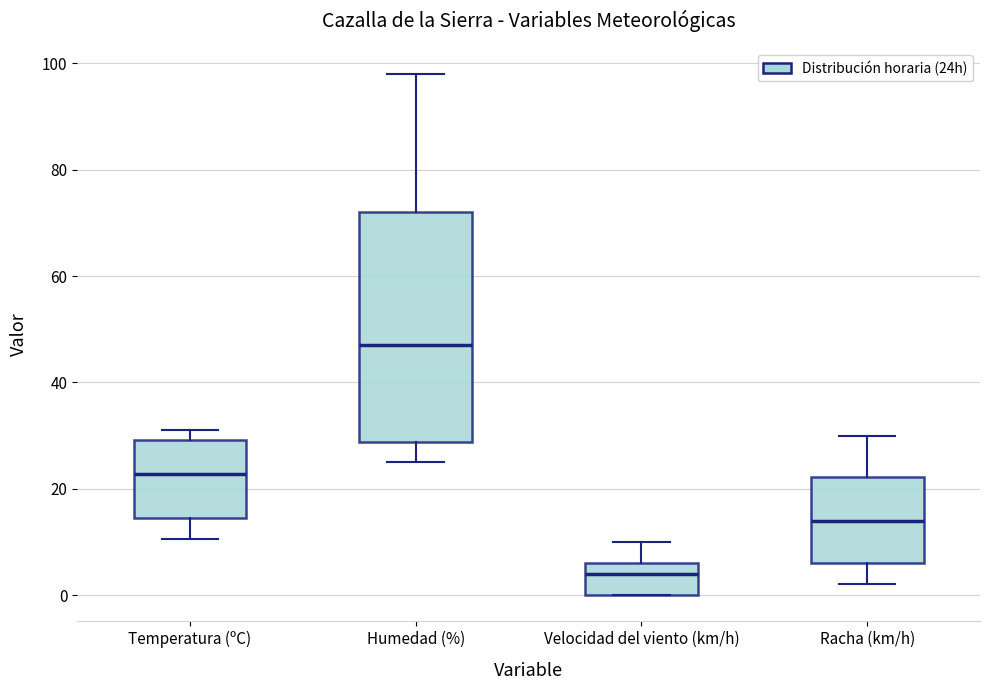

Where is the upper edge of the box for Humedad (%) on the y-axis? The values are not printed on the chart, so give them approximately, as read against the axis.

72